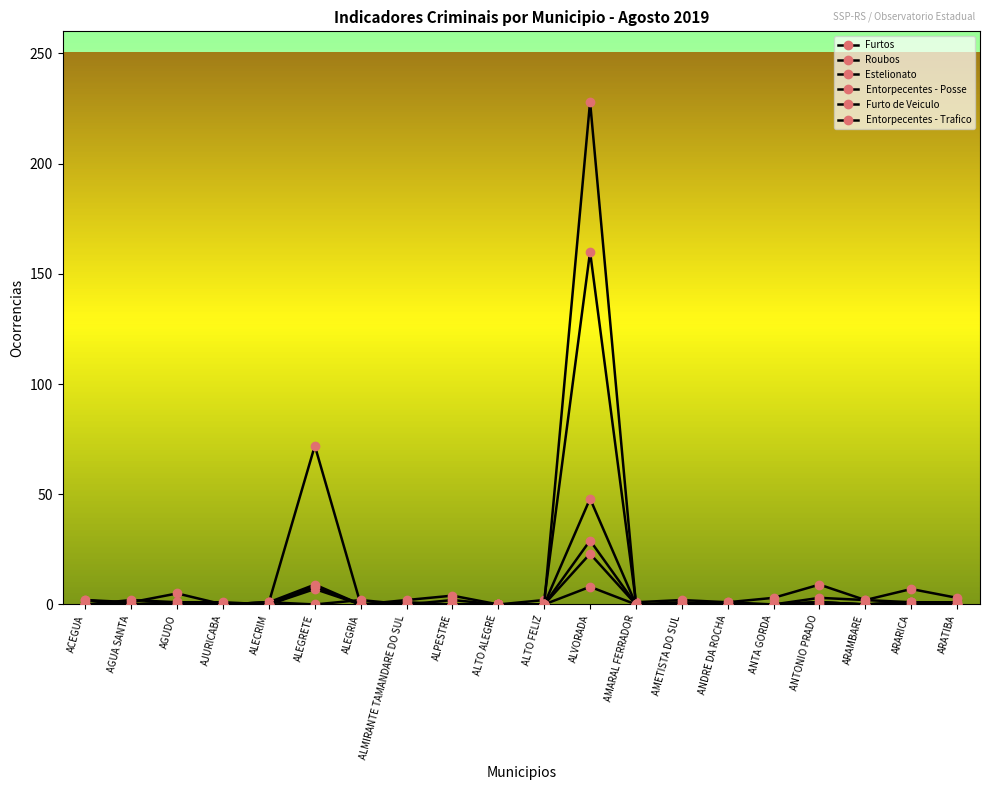

Which series has the widest spread of values?

Roubos